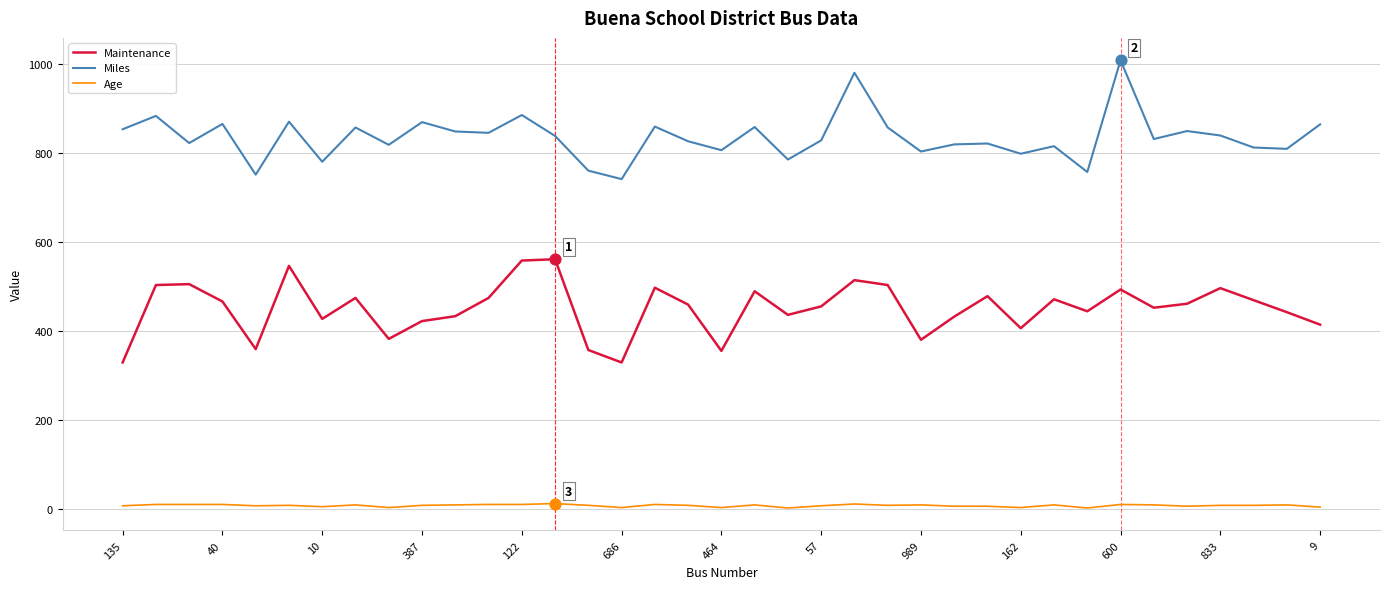

True or false: Miles and Maintenance cross at least once.

False